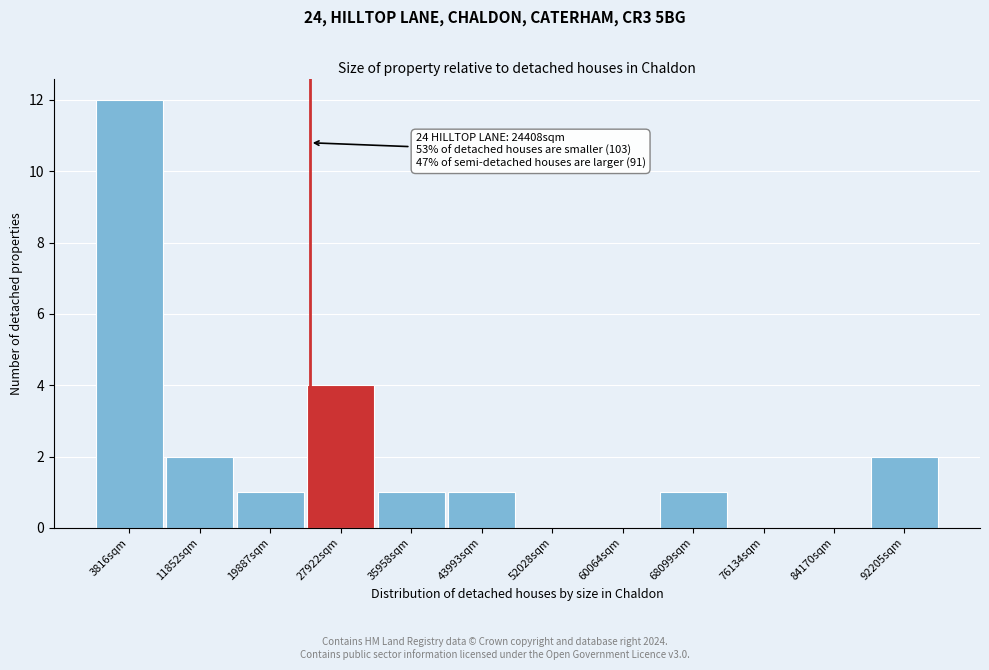

Which range on the x-axis has the tallest bar?

0 to 8000